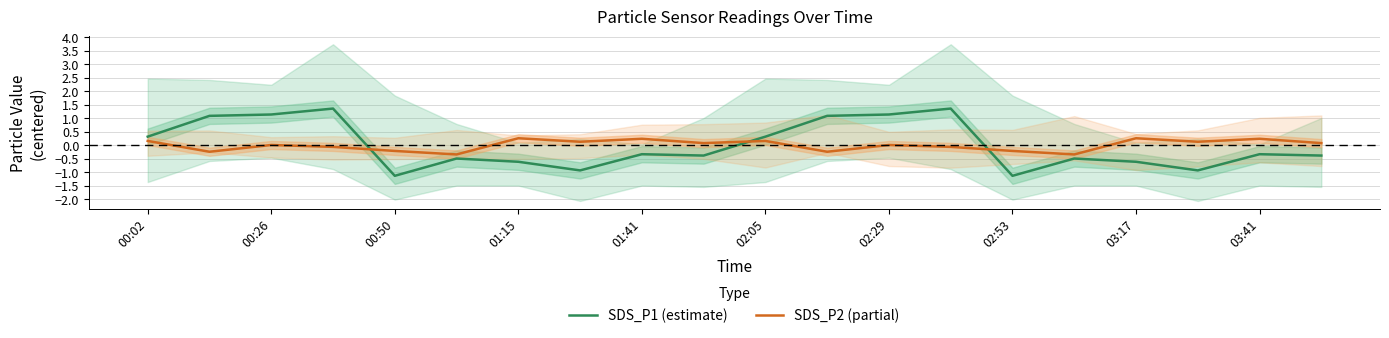

True or false: SDS_P1 (estimate) and SDS_P2 (partial) intersect in this chart.

True